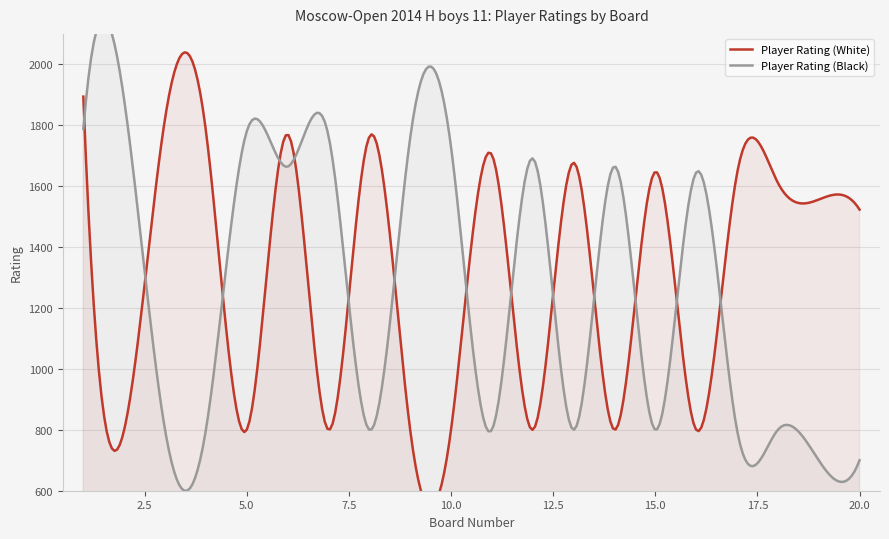

True or false: Player Rating (White) has more than 1 points higher than both neighbors.

True